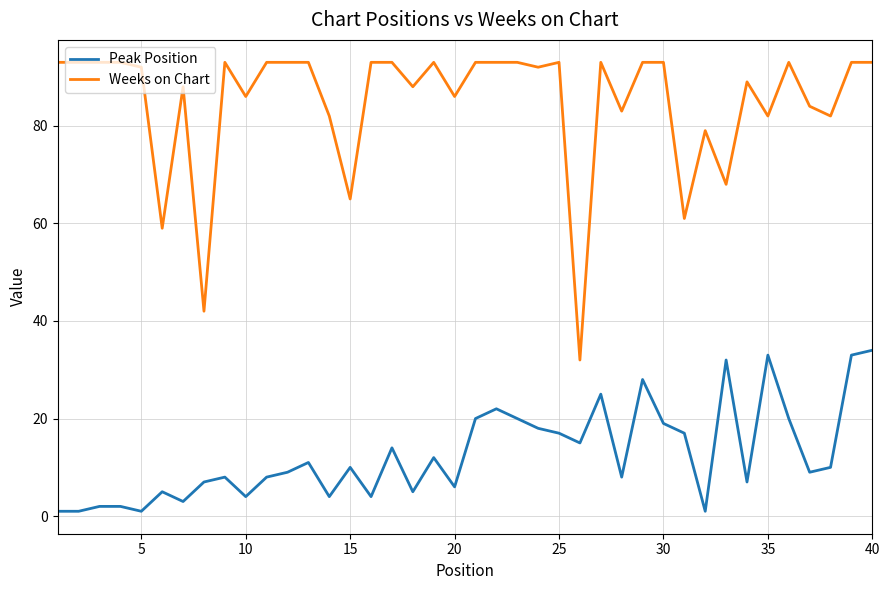

Which series has the largest total across all categories?

Weeks on Chart